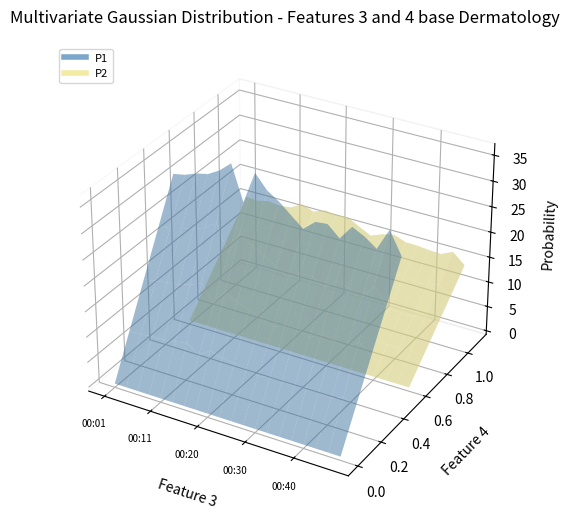

Reading left to right, transcribe all the data shown in this chart.

P1: 31.4	31.8	32.7	33.2	34.5	36.5	29.7	35.9	33.2	31.7	29.7	27.8	29.7	30.0	27.9	30.7	29.6	27.9	32.1	27.8
P2: 15.7	15.5	16.0	15.7	16.0	17.3	16.4	17.3	17.0	17.2	16.0	14.8	15.7	16.3	15.4	15.4	15.1	15.0	16.1	14.1